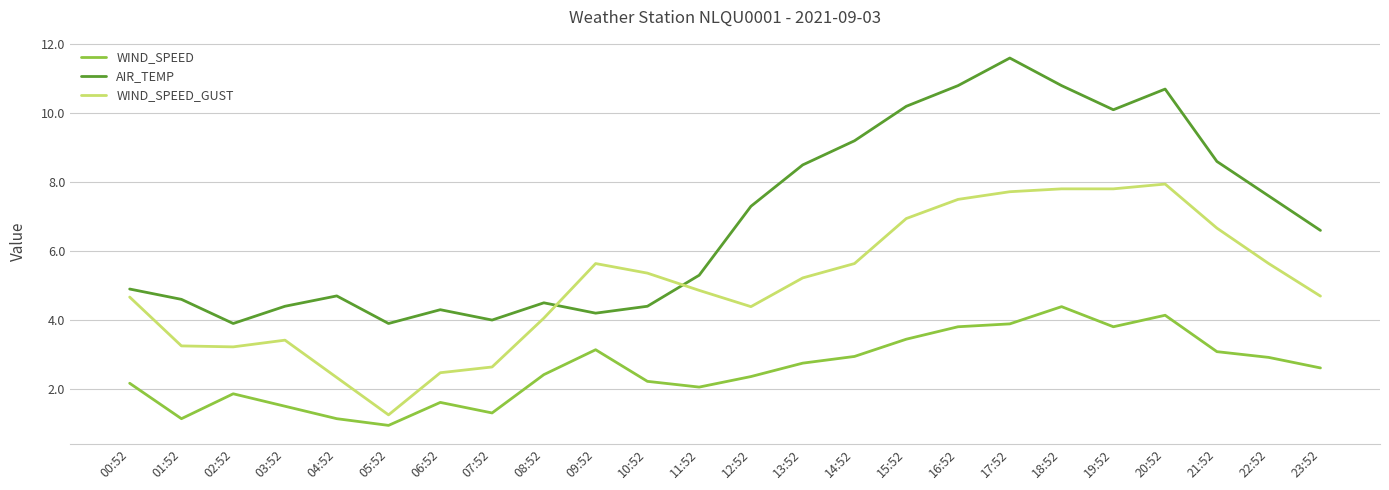

What is the difference between the maximum and minimum values in the WIND_SPEED_GUST series?

6.7